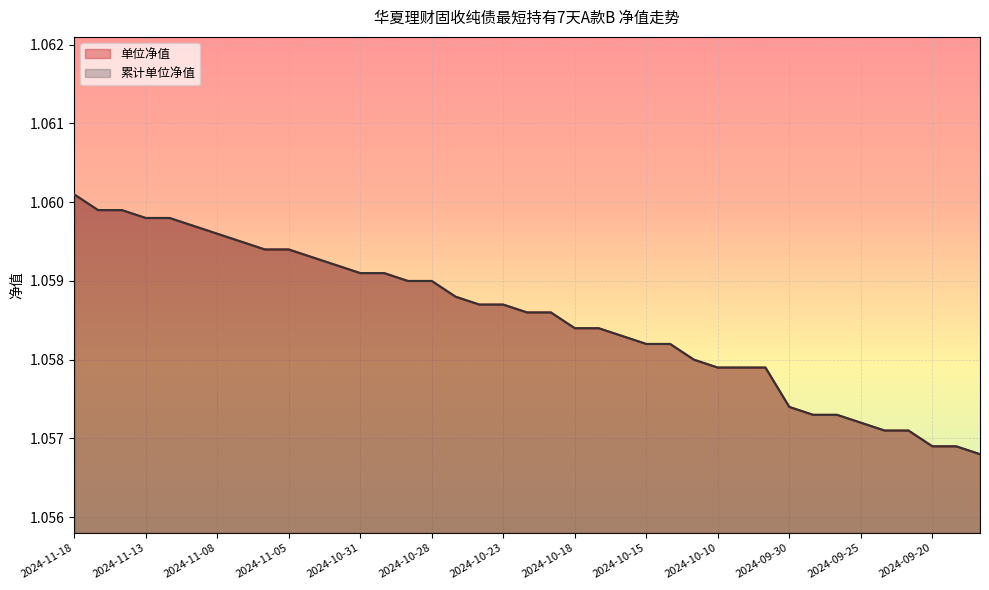

List the labels in order of 累计单位净值 value, smallest first.

2024-09-18, 2024-09-20, 2024-09-19, 2024-09-24, 2024-09-23, 2024-09-25, 2024-09-27, 2024-09-26, 2024-09-30, 2024-10-10, 2024-10-09, 2024-10-08, 2024-10-11, 2024-10-15, 2024-10-14, 2024-10-16, 2024-10-18, 2024-10-17, 2024-10-22, 2024-10-21, 2024-10-24, 2024-10-23, 2024-10-25, 2024-10-29, 2024-10-28, 2024-10-31, 2024-10-30, 2024-11-01, 2024-11-04, 2024-11-06, 2024-11-05, 2024-11-07, 2024-11-08, 2024-11-11, 2024-11-13, 2024-11-12, 2024-11-15, 2024-11-14, 2024-11-18